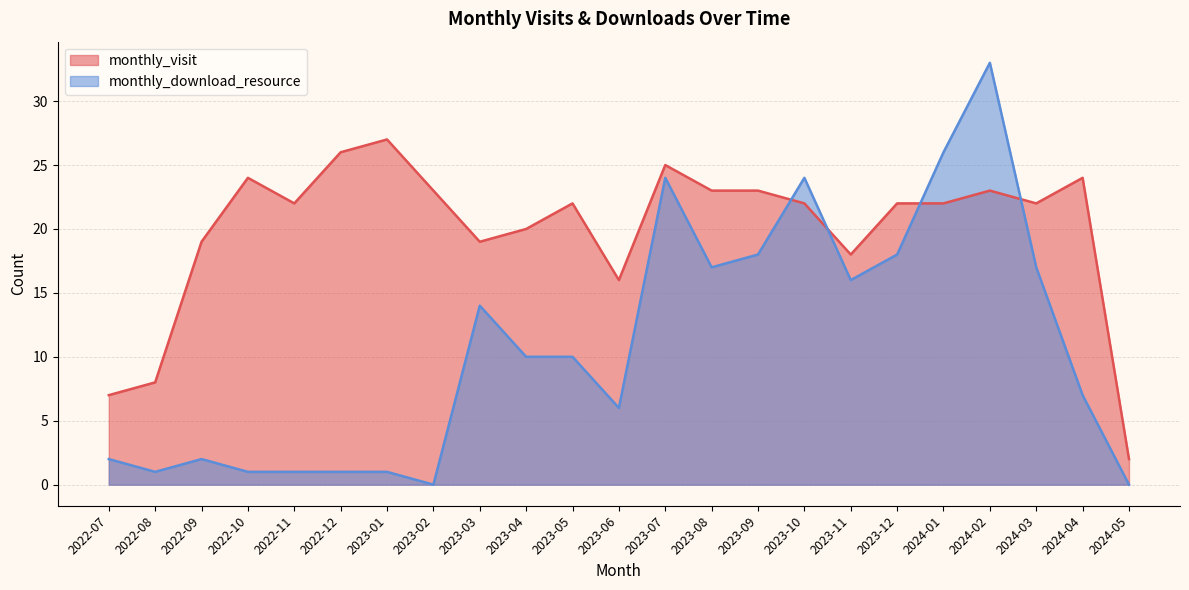

What is the difference between the monthly_download_resource values at 2022-09 and 2023-09?

16